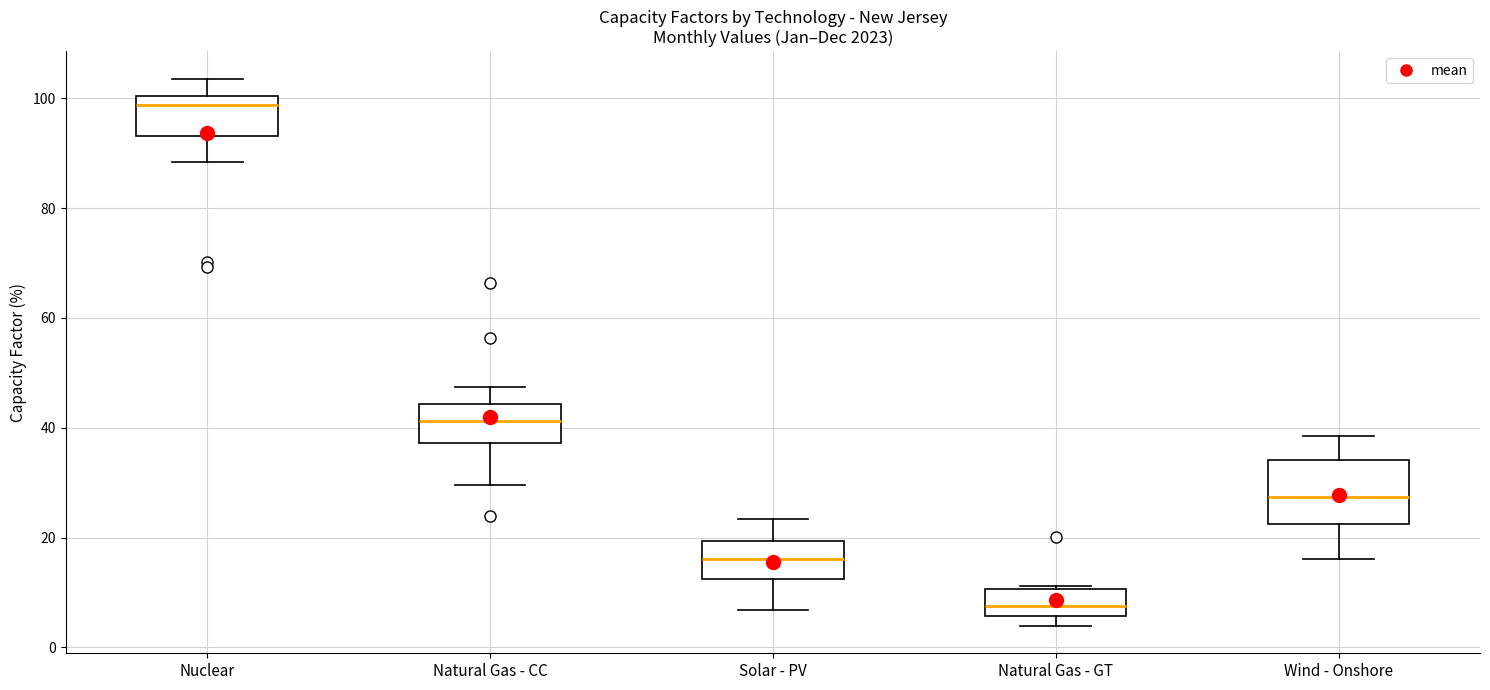

Which box's median line is the highest?

Nuclear